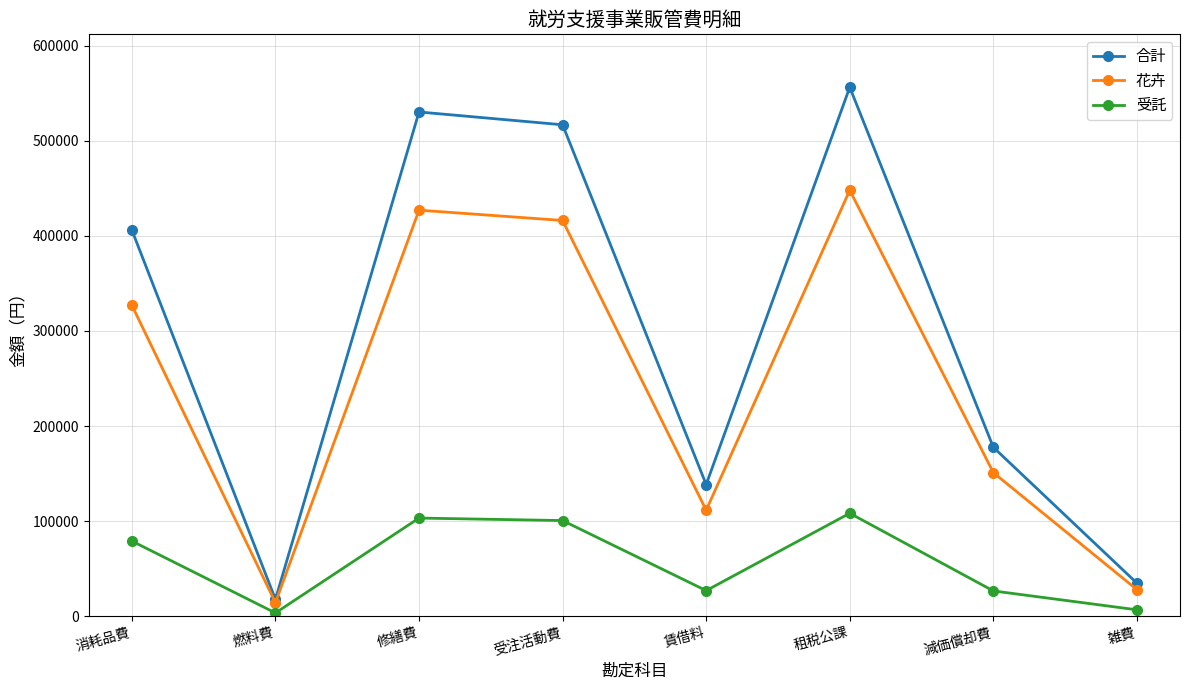

What is the spread (max minus min) of values at 消耗品費?

327052